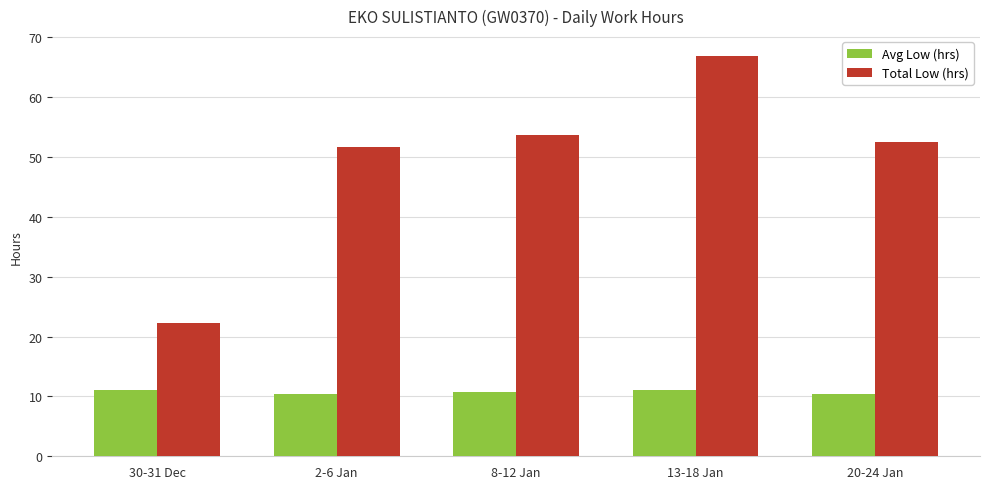

What is the greatest value displayed?

66.9